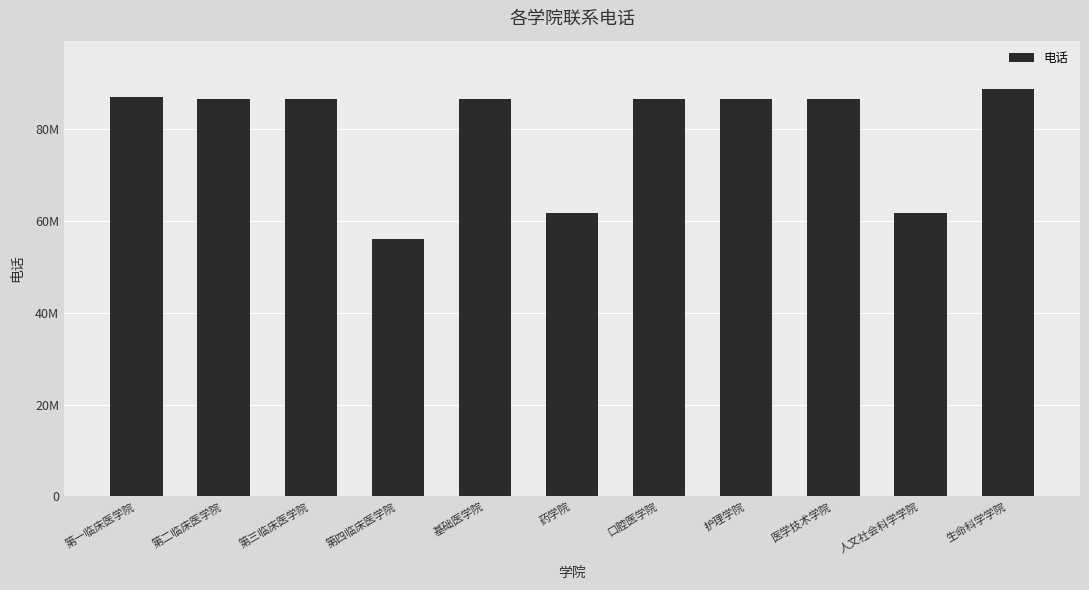

What is the approximate value at 医学技术学院?

86613729